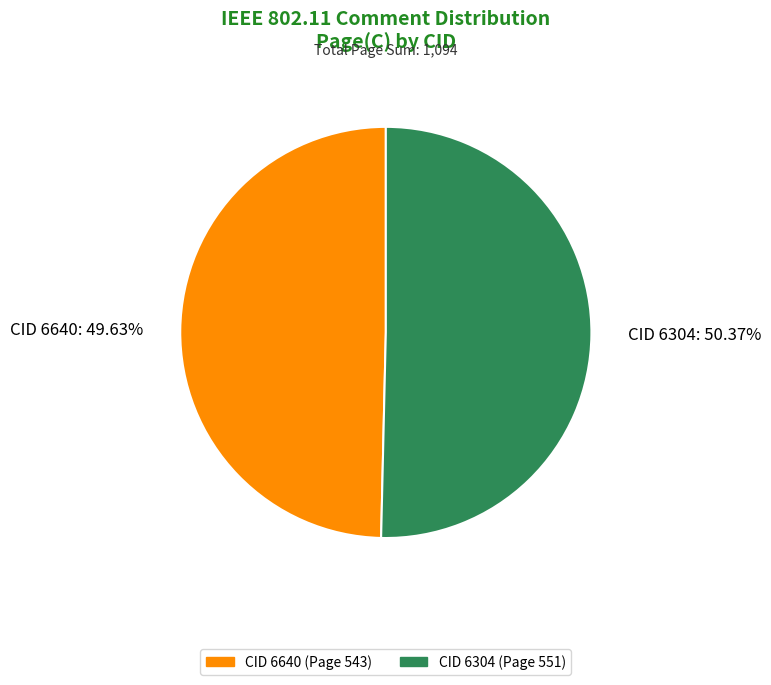

Which category has the smallest portion of the pie?

CID 6640: 49.63%